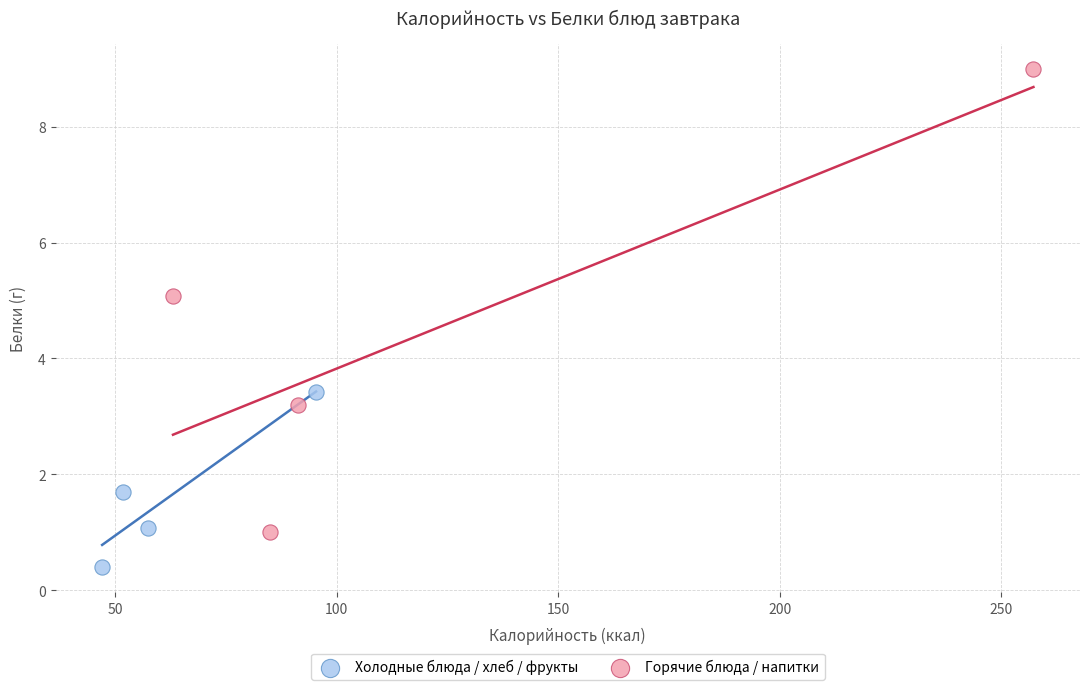

Which series reaches the maximum Y coordinate?

Горячие блюда / напитки